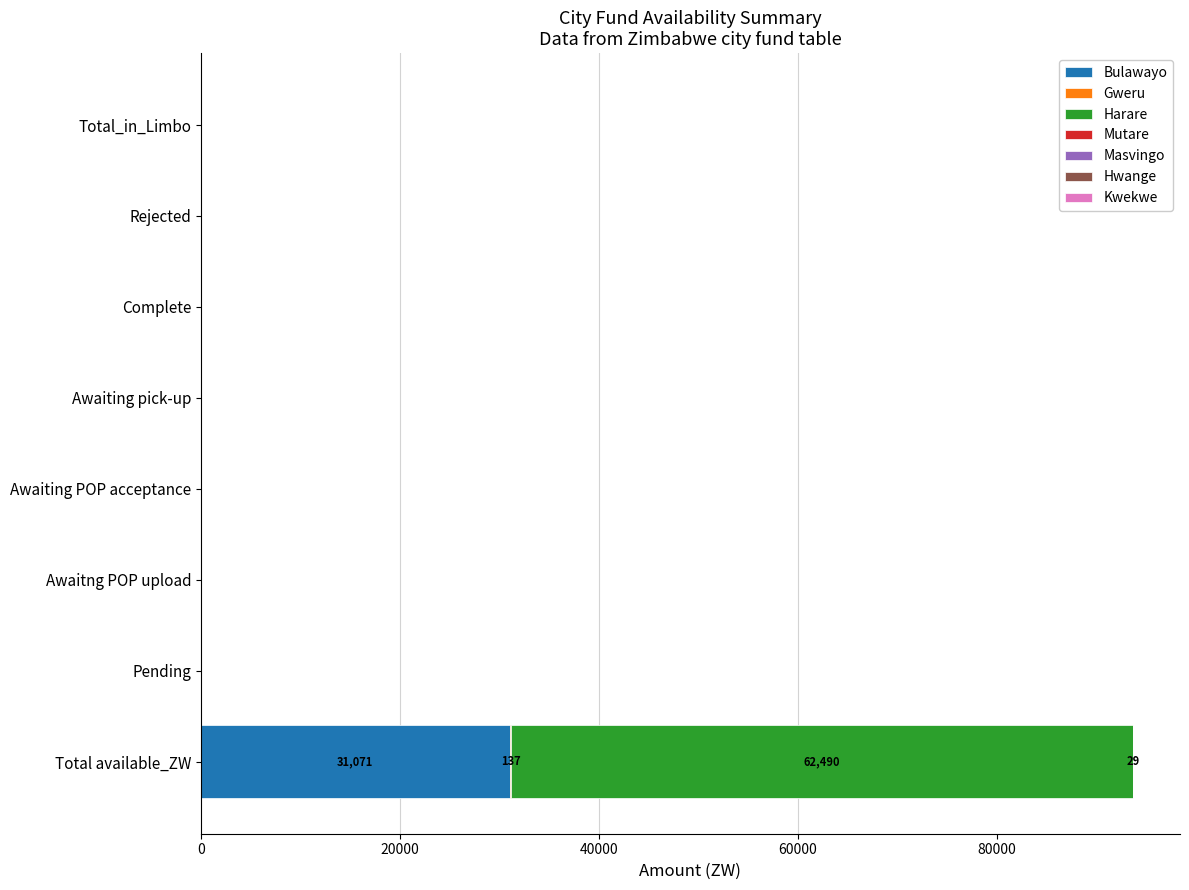

At which category is the sum across all series the highest?

Total available_ZW